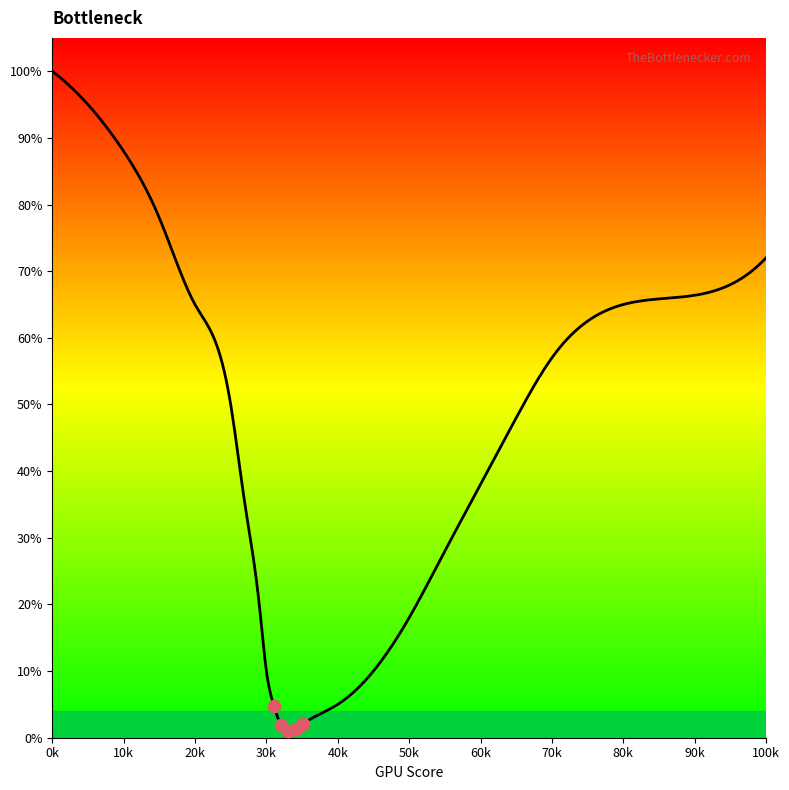

What is the change in value from 40 to 55?

+23